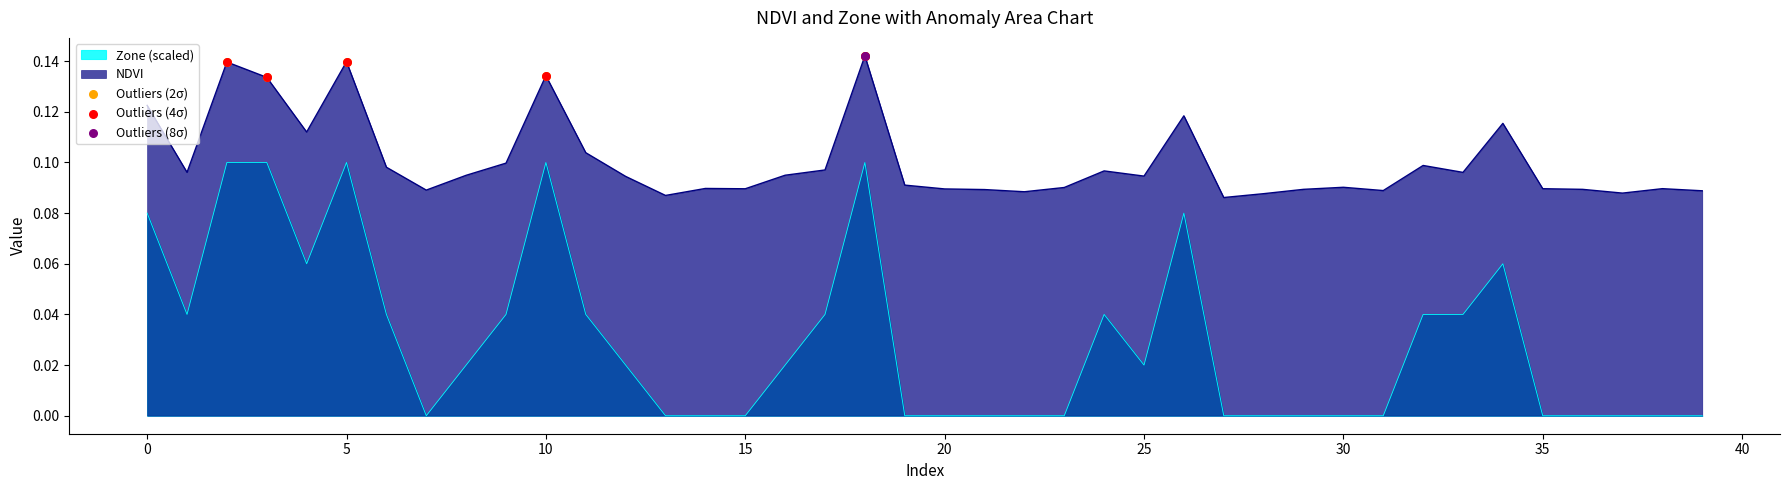

Which series reaches the maximum Y coordinate?

Outliers (2σ)